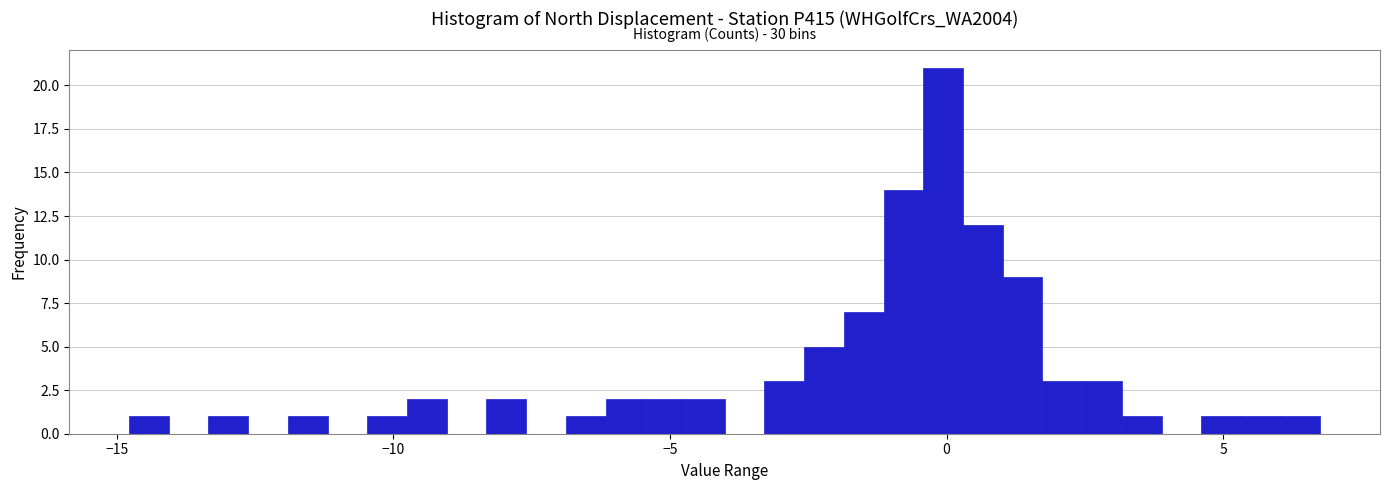

Read against the x-axis, roughly where is the centre of the tallest bar?

0.0